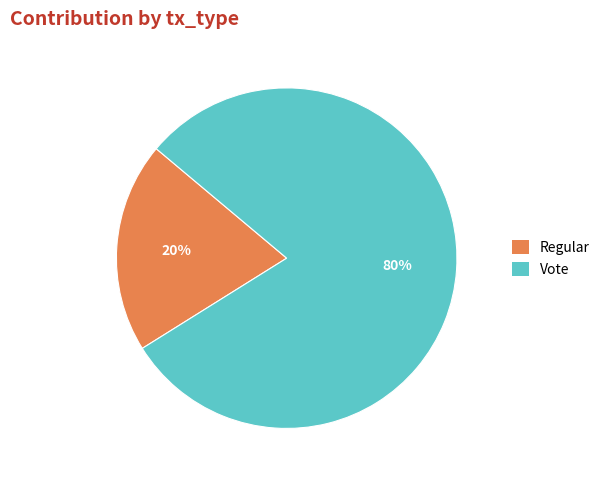

Which slice is the smallest?

Regular